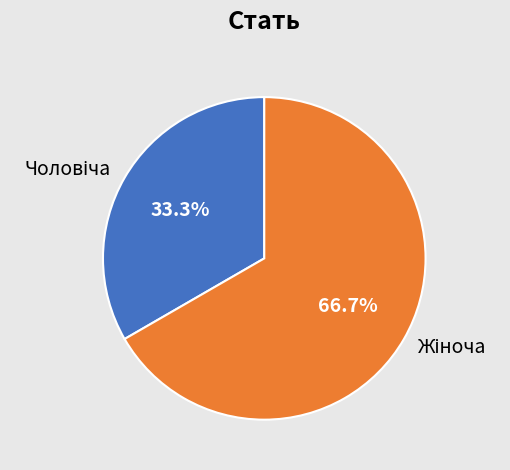

Count the number of slices in the pie.

2